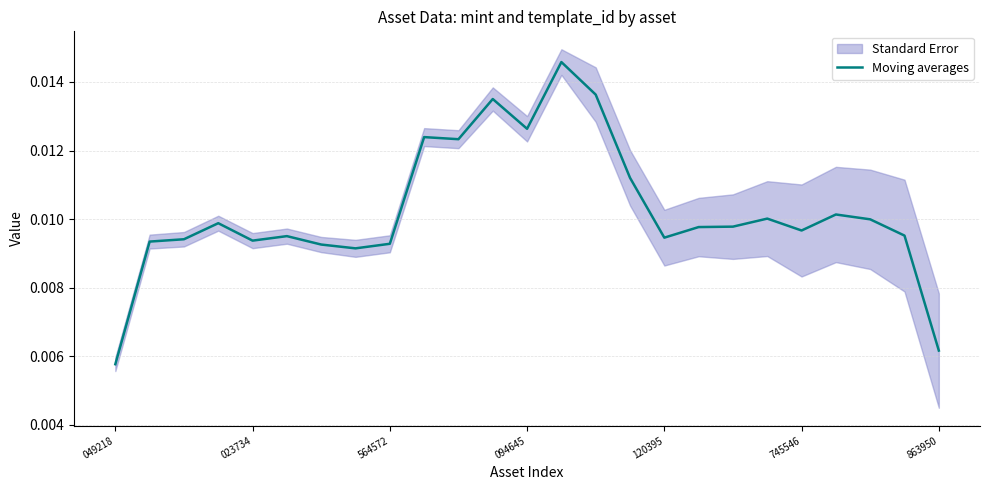

Which label corresponds to the largest value in the chart?

13